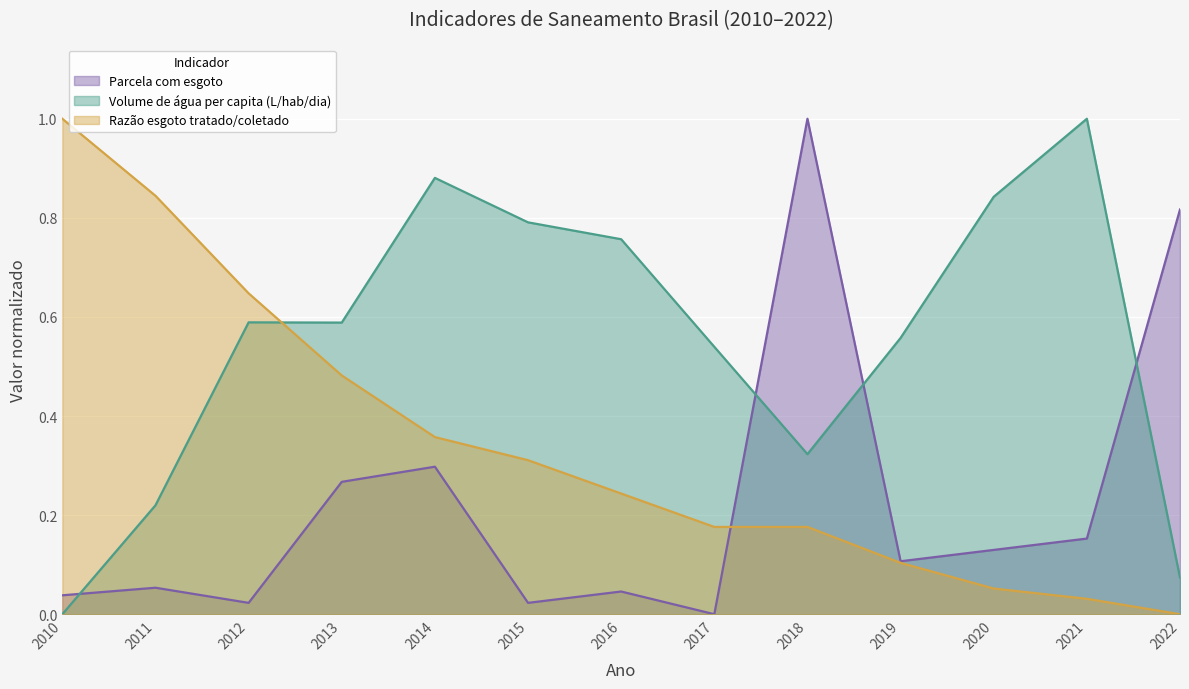

Which series has the widest spread of values?

Parcela com esgoto